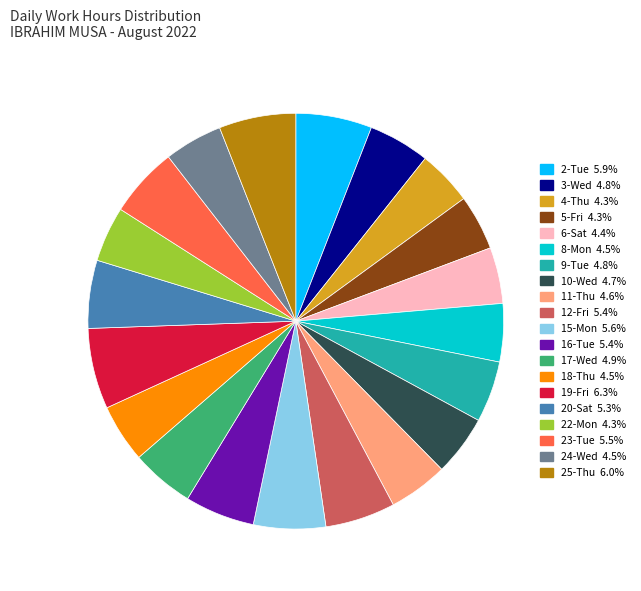

Do 4-Thu and 9-Tue together represent more than half of the pie?

No